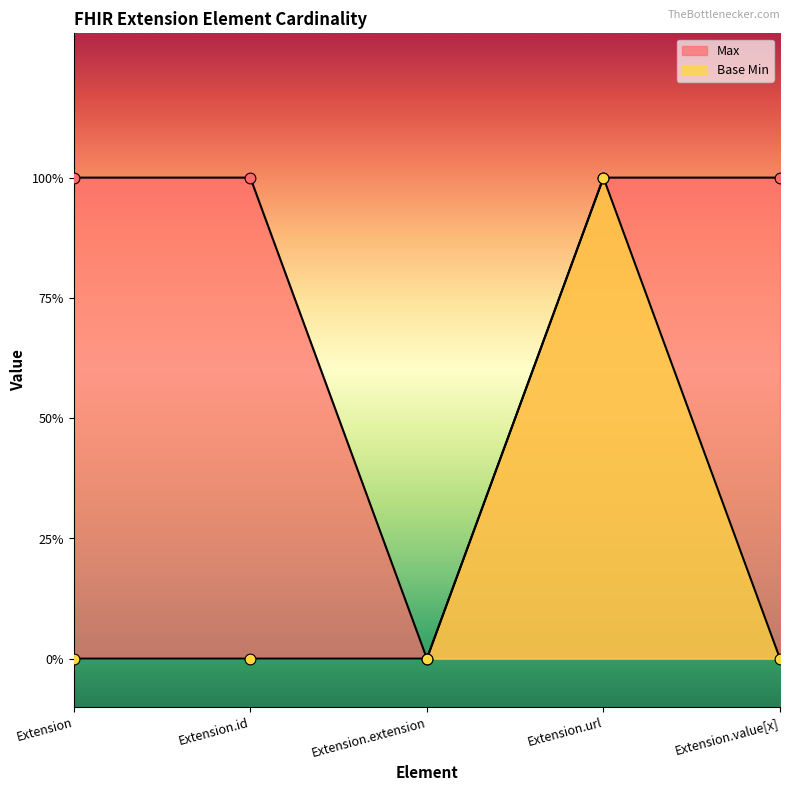

At how many categories does at least one series exceed 0?

4